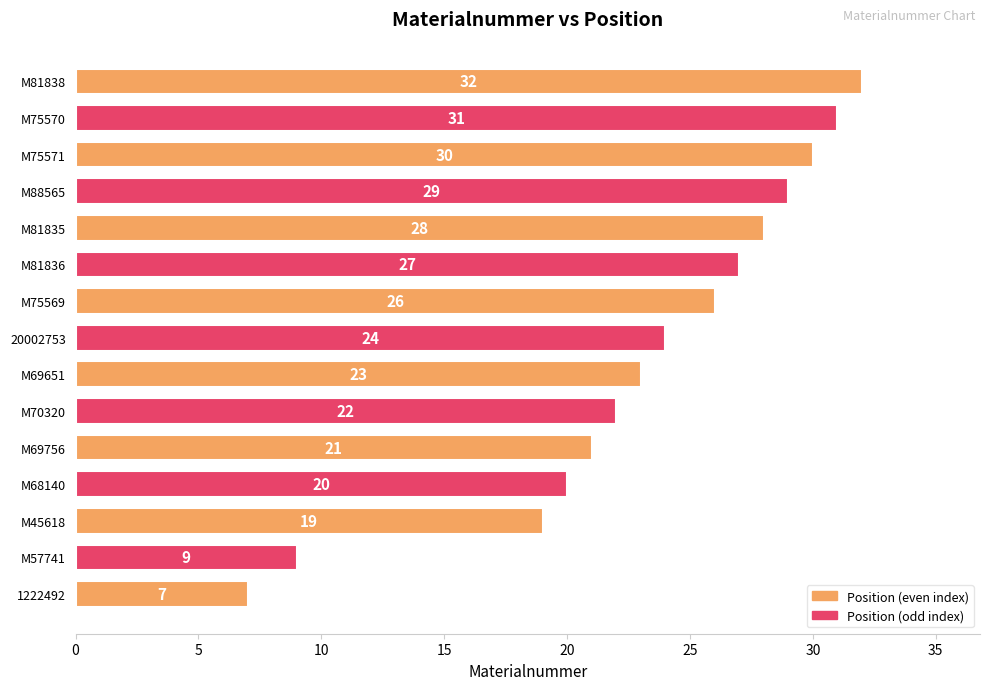

List the labels in order of value, smallest first.

1222492, M57741, M45618, M68140, M69756, M70320, M69651, 20002753, M75569, M81836, M81835, M88565, M75571, M75570, M81838